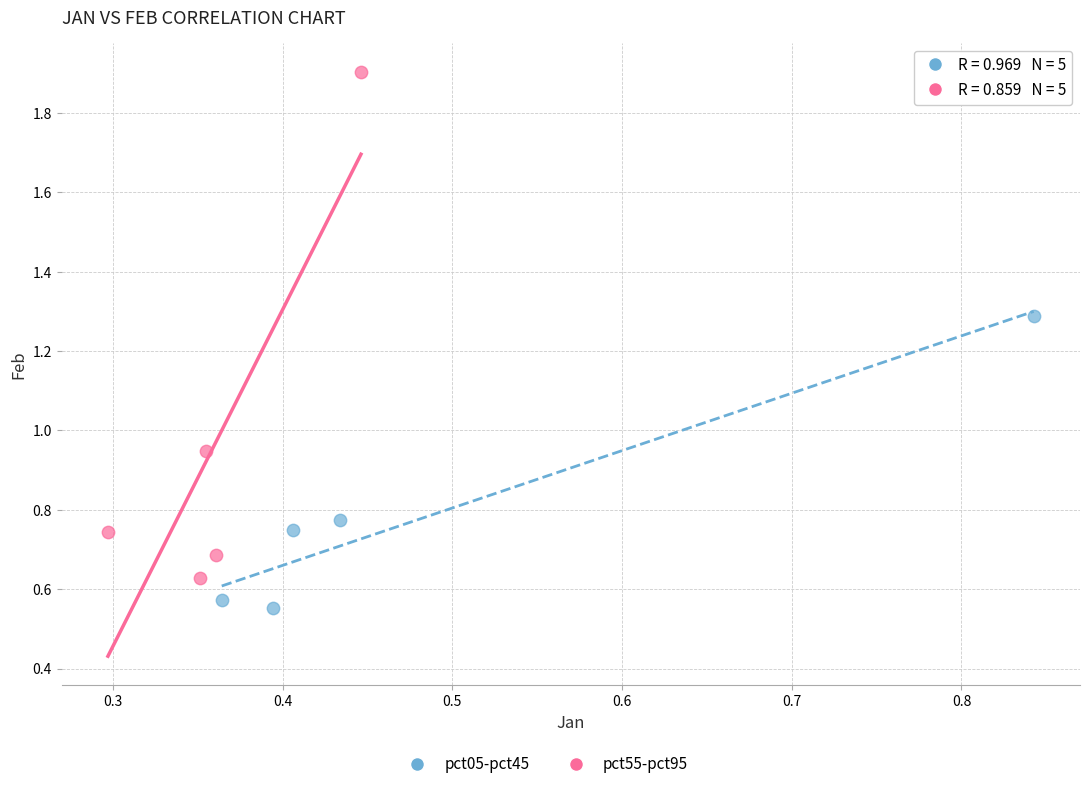

Which series has the largest Y range (max minus min)?

pct55-pct95